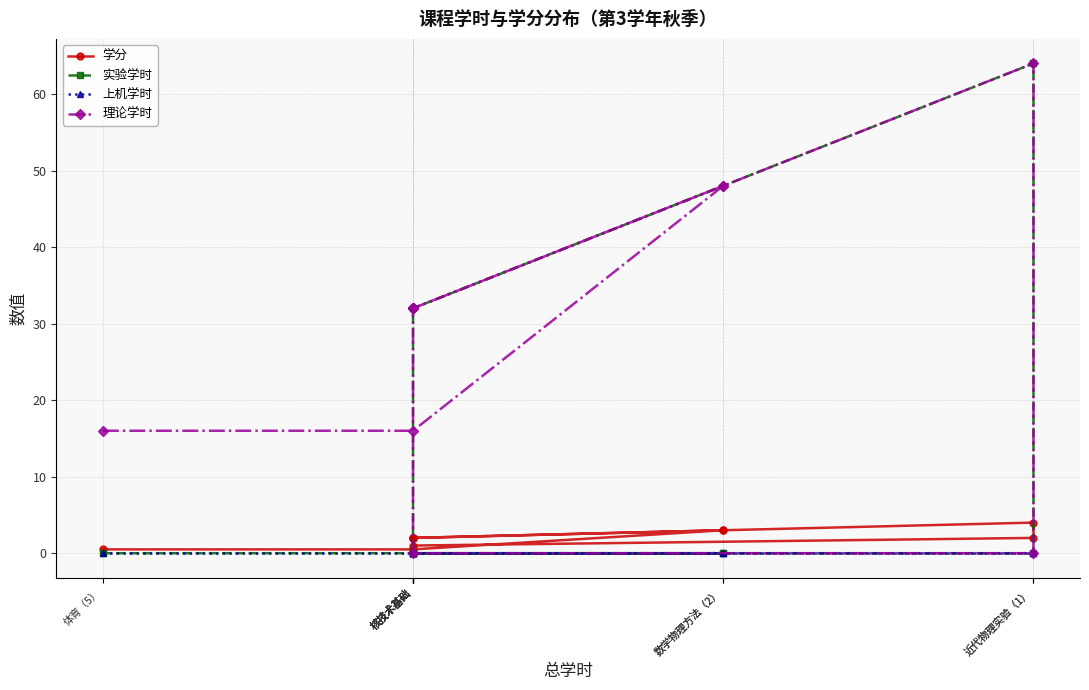

True or false: 学分 and 理论学时 intersect in this chart.

True